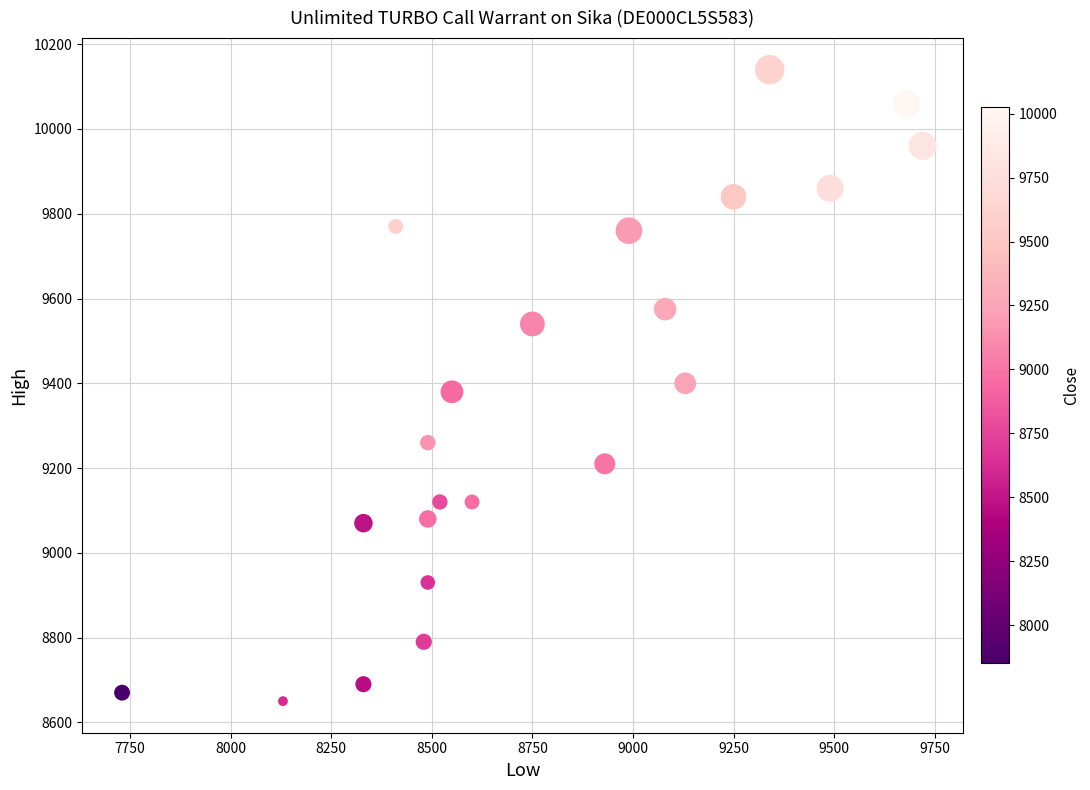

What is the range of X values (max minus min)?

1990